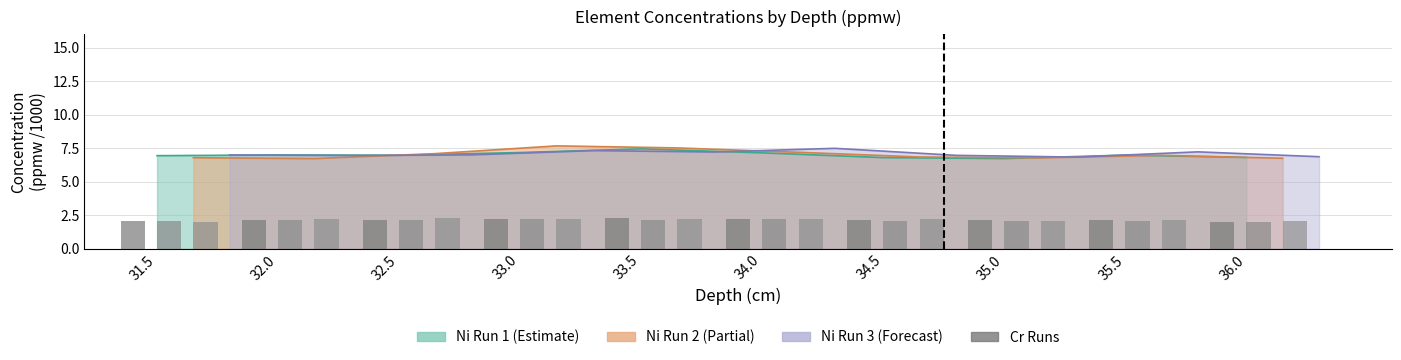

What is the highest value of the Cr Run 1 series?

2.3